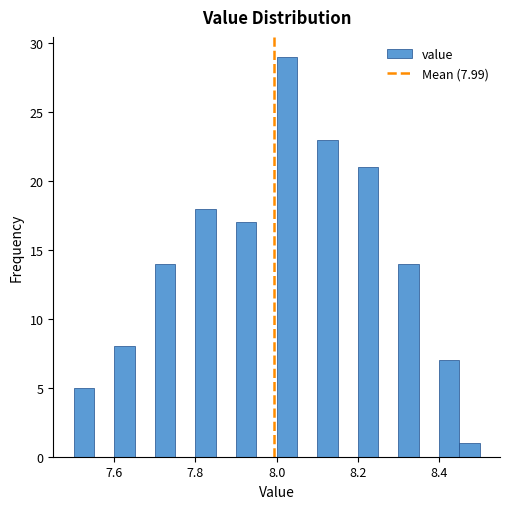

Read against the x-axis, roughly where is the centre of the tallest bar?

8.02